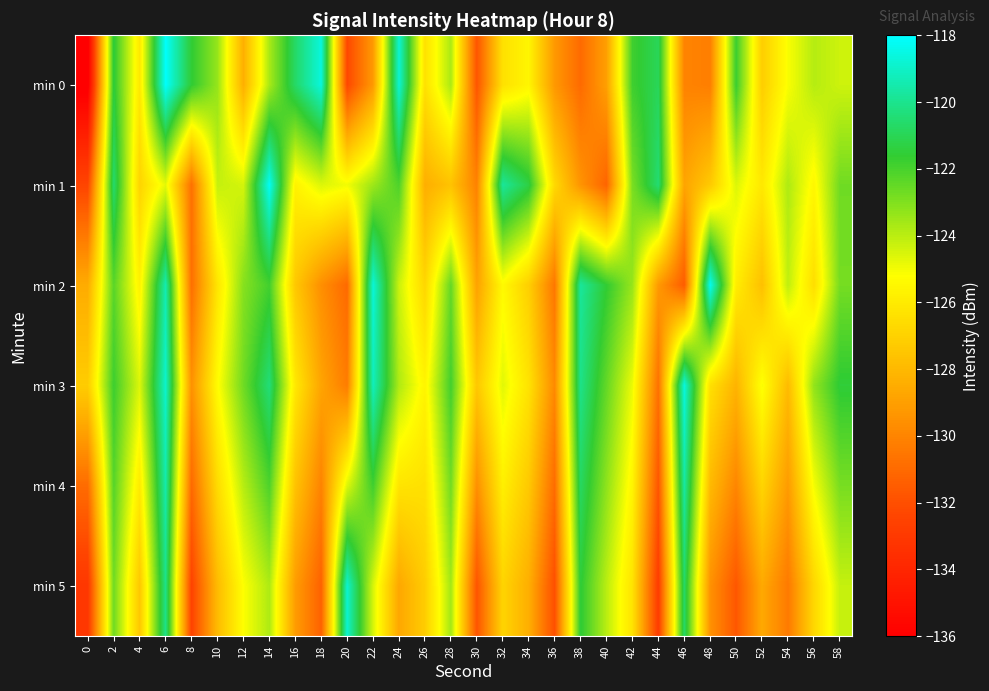

At how many categories does at least one series exceed -125?

25